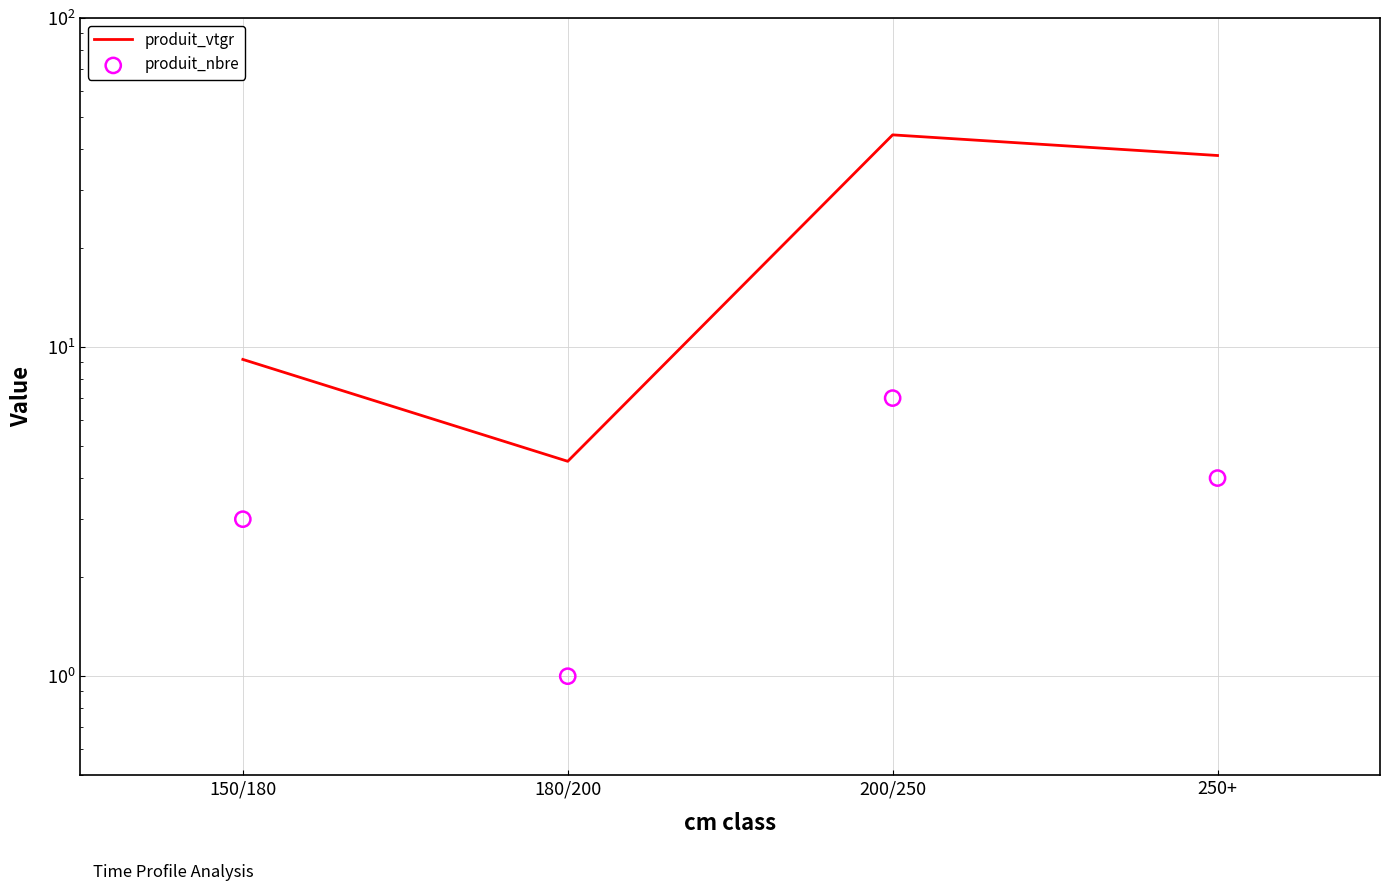

Which series has the widest spread of Y values?

produit_vtgr